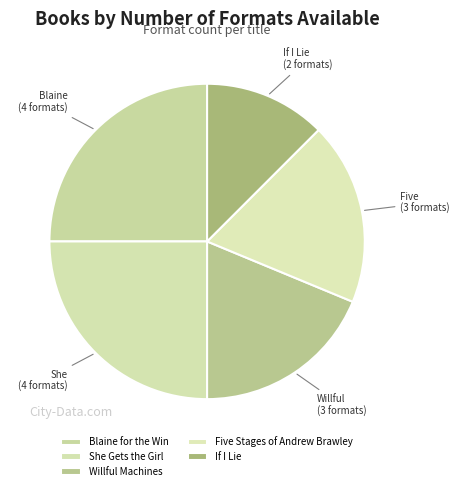

Is the sum of Blaine for the Win and If I Lie greater than half?

No